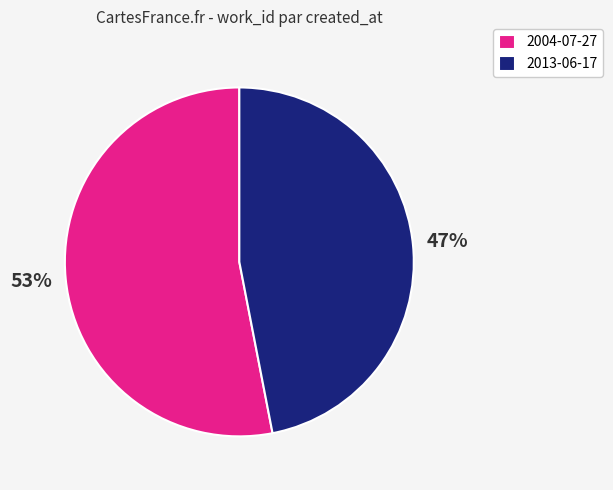

Is 2013-06-17 the majority of the pie?

No